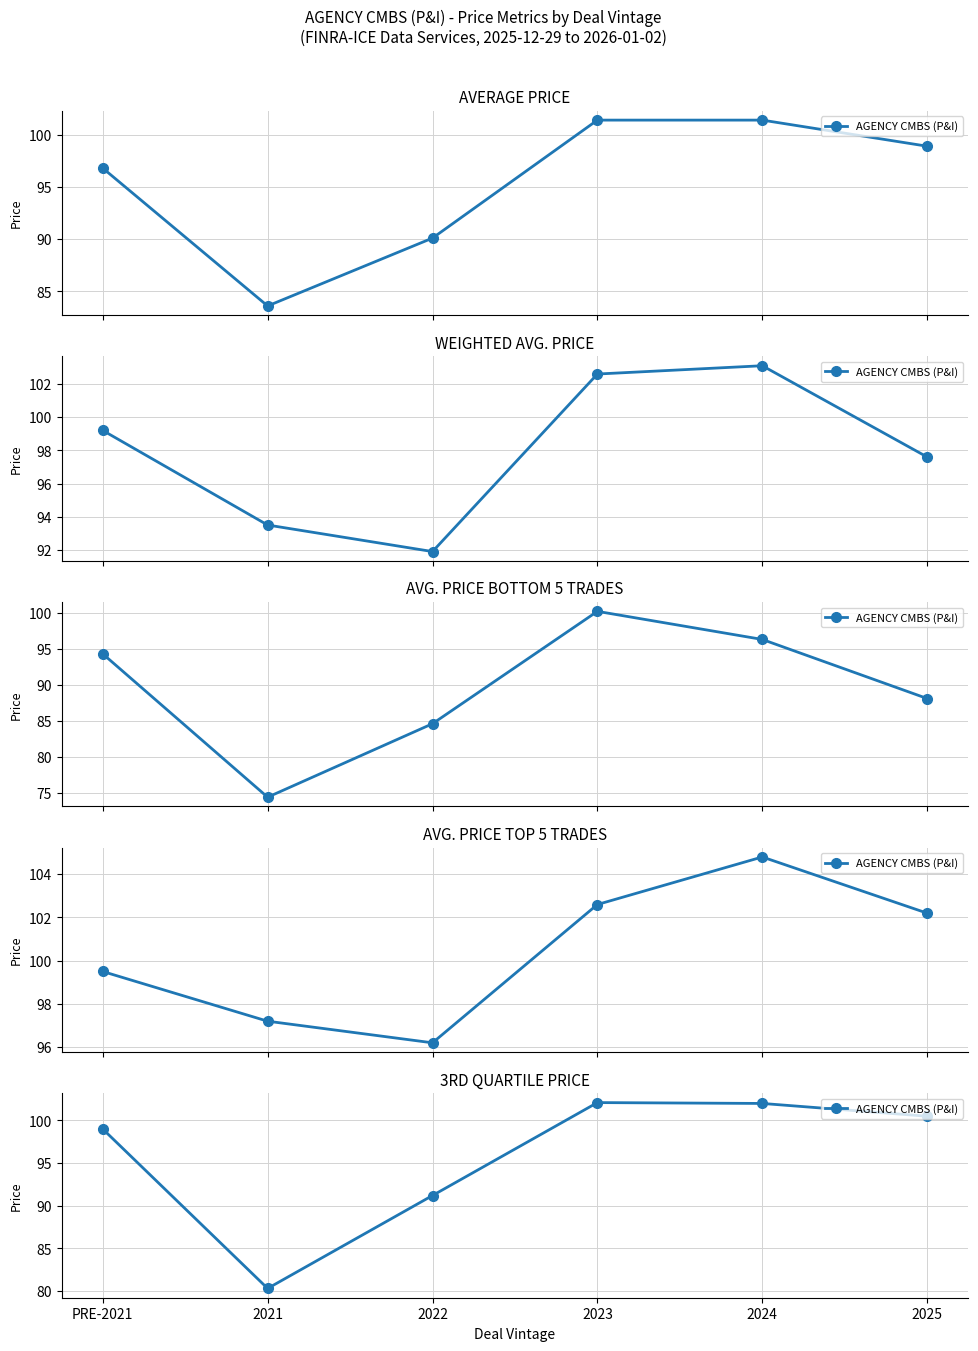

Is this an area chart (filled region under the line)?

No